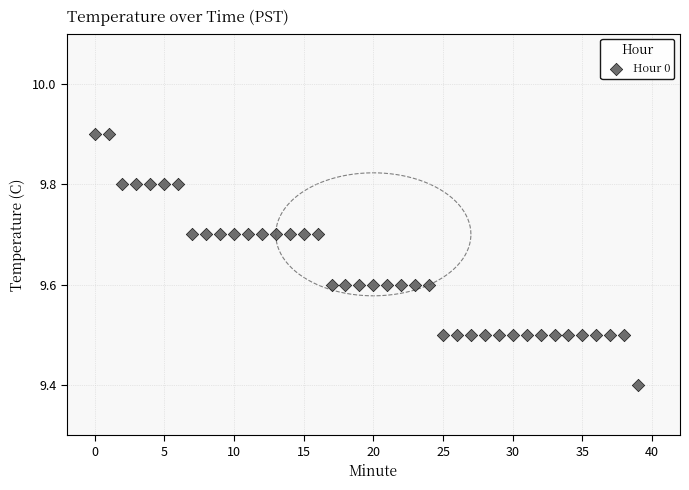

What Y value in the scatter plot is closest to 9?

9.4